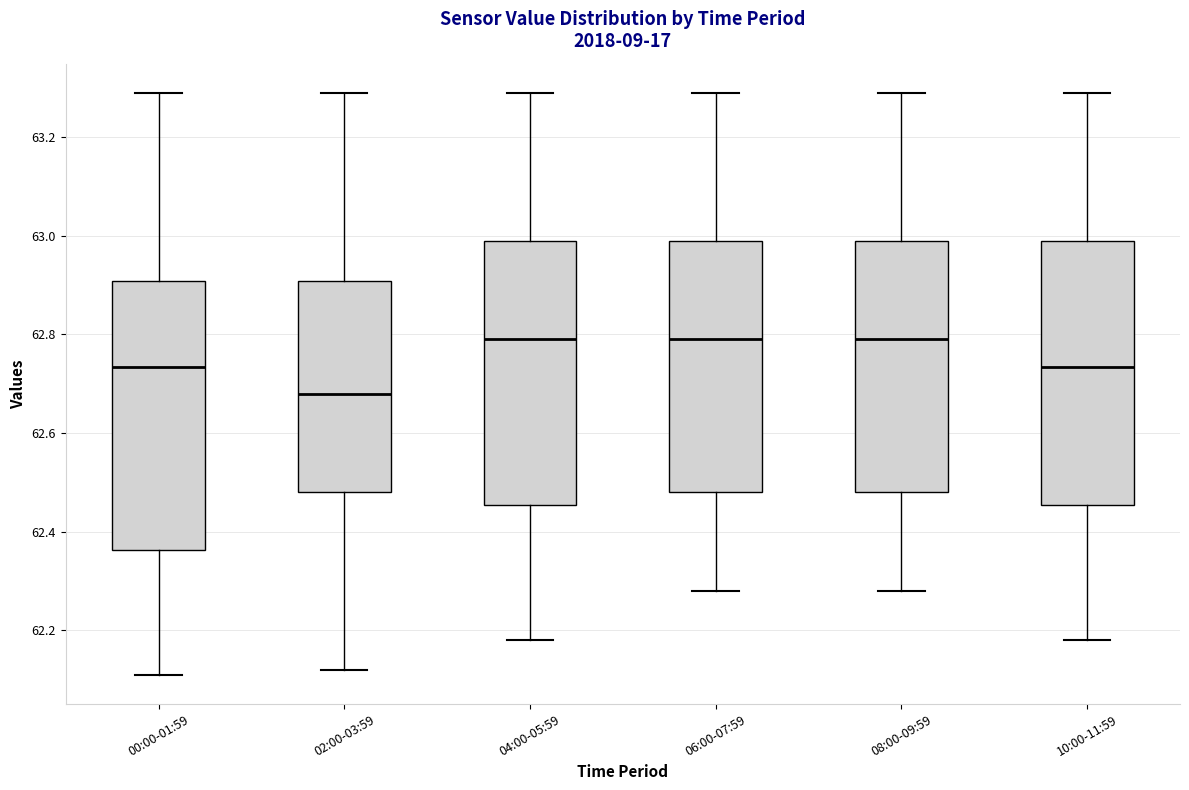

Reading left to right, transcribe this box plot: for each box, give where its median line is, the range the box spans, and where its two whiskers end, as read against the y-axis. The values are not printed on the chart, so give them approximately, as read against the axis.

00:00-01:59: median 62.74, box 62.36 to 62.90, whiskers 62.12 to 63.30
02:00-03:59: median 62.68, box 62.48 to 62.90, whiskers 62.12 to 63.30
04:00-05:59: median 62.80, box 62.46 to 63.00, whiskers 62.18 to 63.30
06:00-07:59: median 62.80, box 62.48 to 63.00, whiskers 62.28 to 63.30
08:00-09:59: median 62.80, box 62.48 to 63.00, whiskers 62.28 to 63.30
10:00-11:59: median 62.74, box 62.46 to 63.00, whiskers 62.18 to 63.30